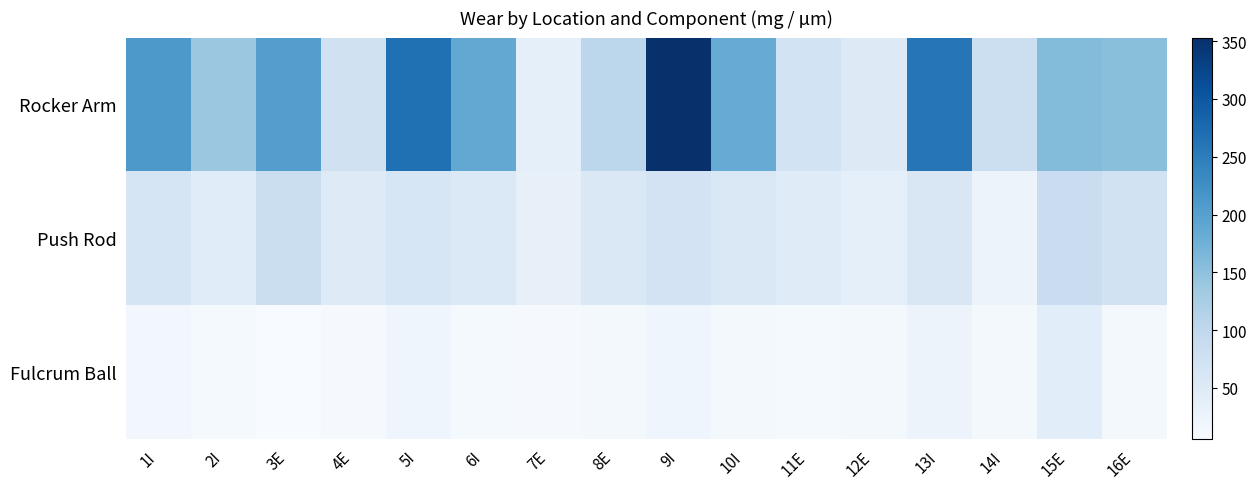

Between 16E and 8E, which is larger?

16E